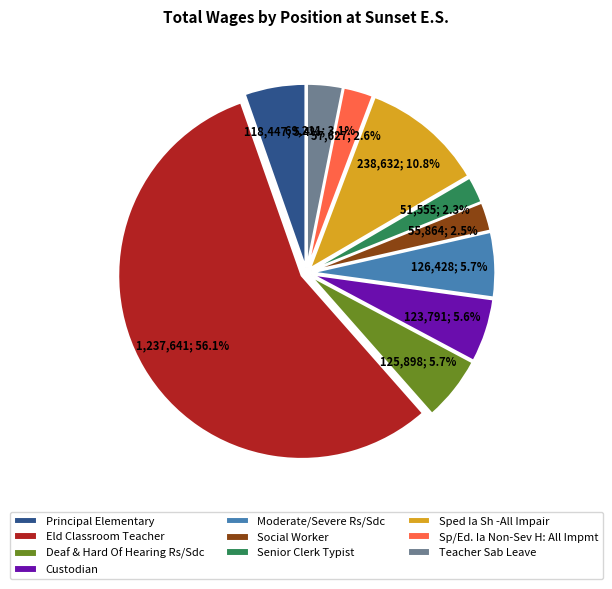

To the nearest percent, what is the difference between the largest and smallest slice percentages?

54%